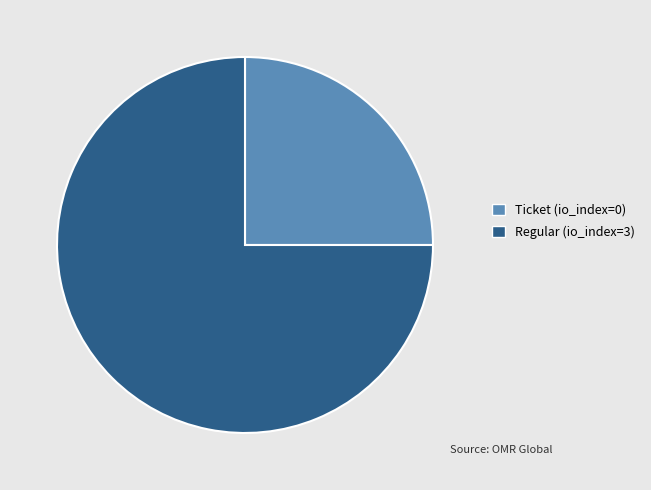

Combined, do Ticket (io_index=0) and Regular (io_index=3) account for over 50%?

Yes